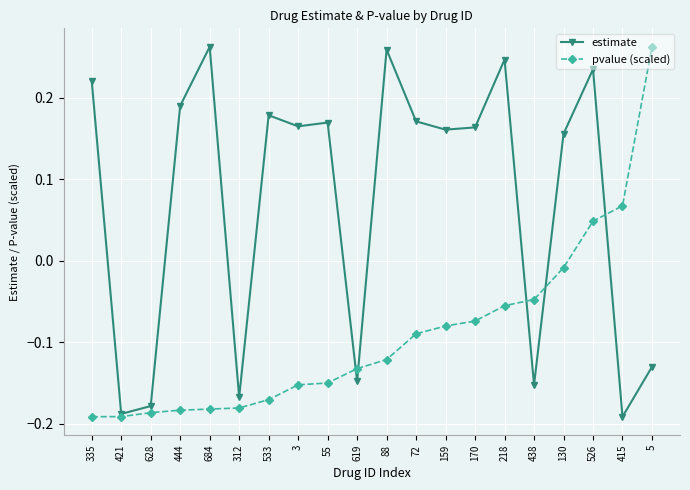

Where is the first local maximum for estimate?

684